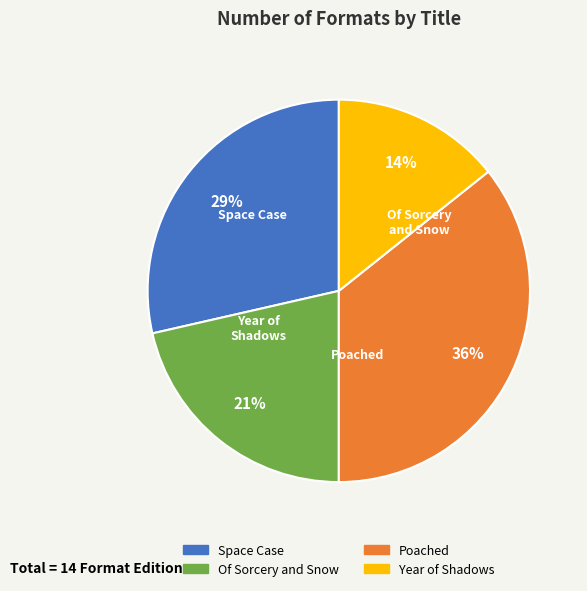

Does Year of Shadows represent more than half of the total?

No